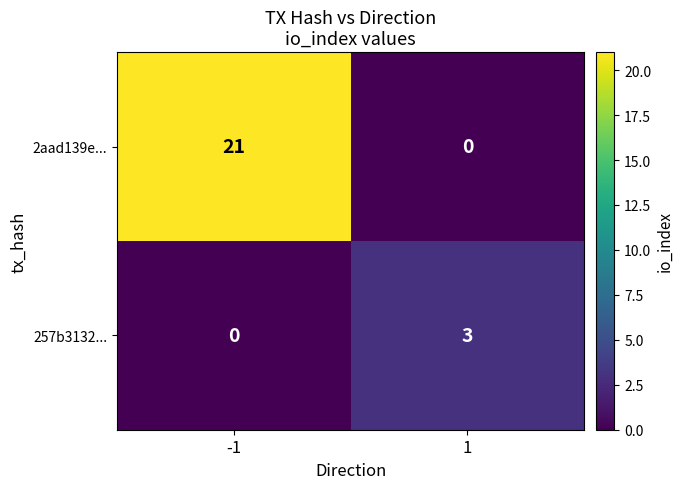

Which series changed the most between -1 and 1?

2aad139e...